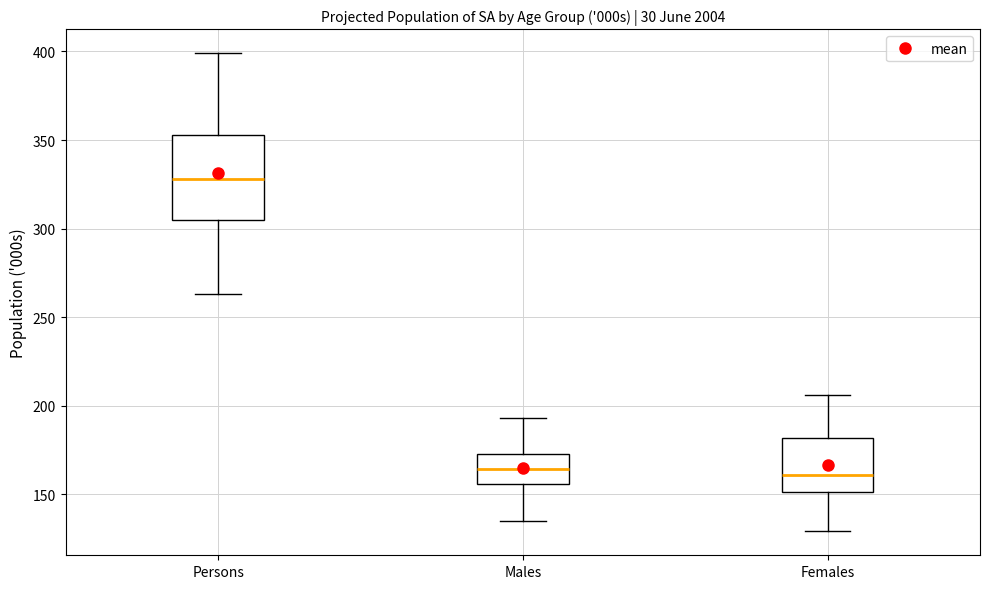

Where is the lower edge of the box for Persons on the y-axis? The values are not printed on the chart, so give them approximately, as read against the axis.

305